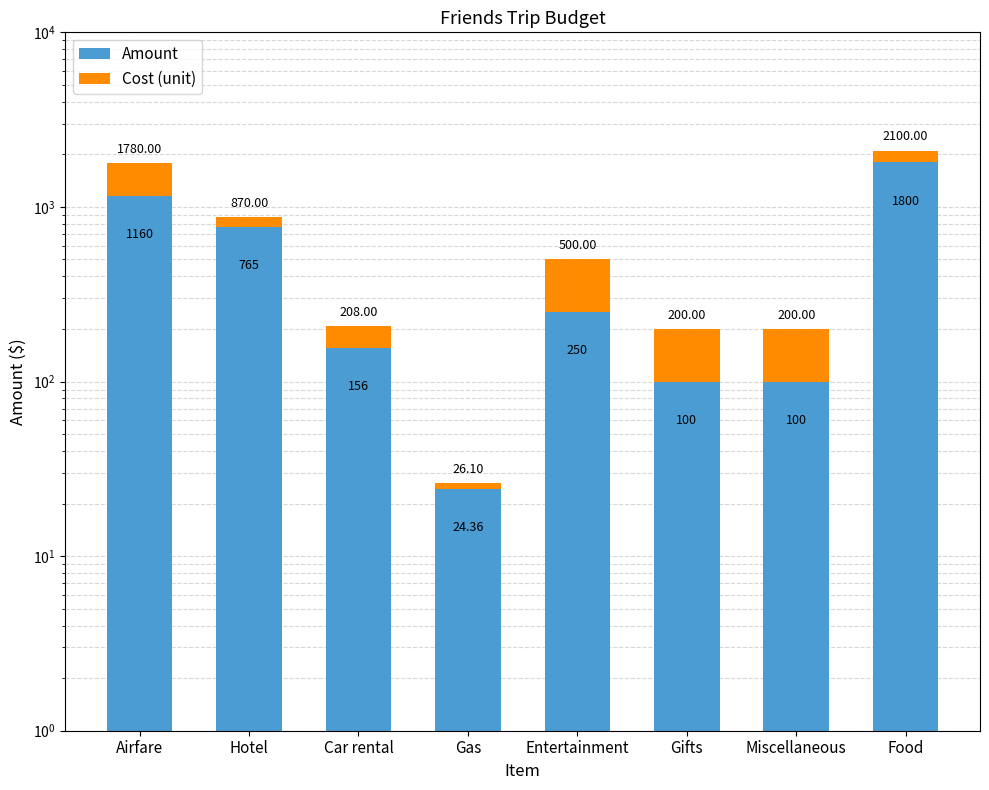

Reading right to left, extract all data points from this chart.

Amount: 1800.0	100.0	100.0	250.0	24.4	156.0	765.0	1160.0
Cost (unit): 300.0	100.0	100.0	250.0	1.7	52.0	105.0	620.0